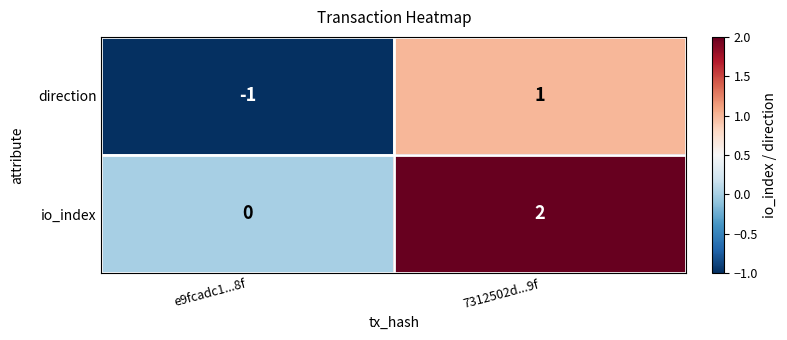

The io_index series shows 2 at 7312502d...9f. True or false?

True